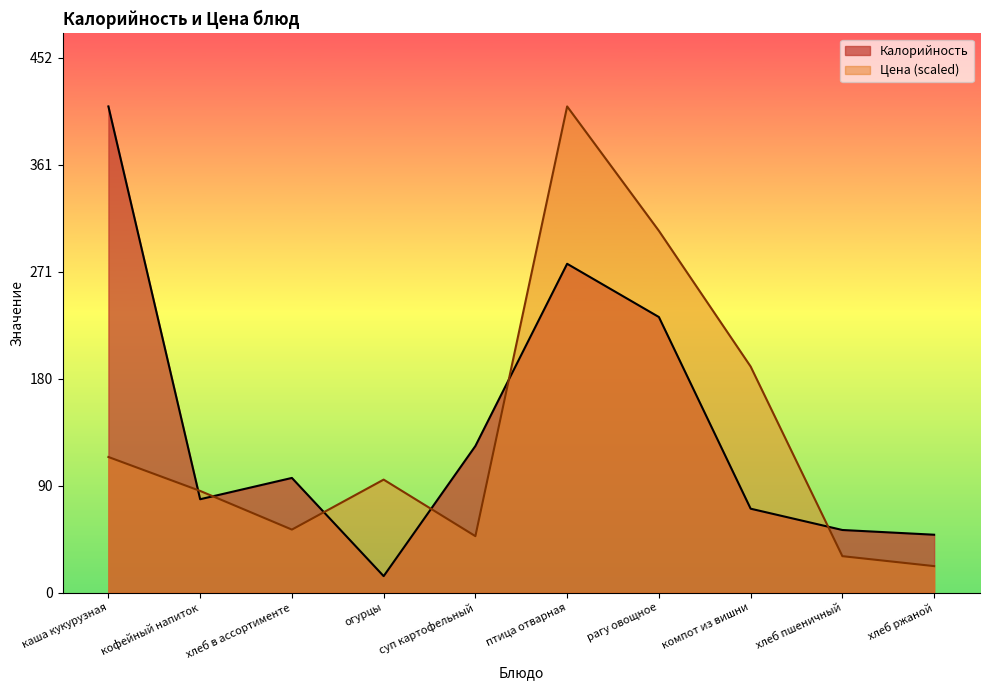

Rank the series by their maximum value, from highest to lowest.

Калорийность, Цена